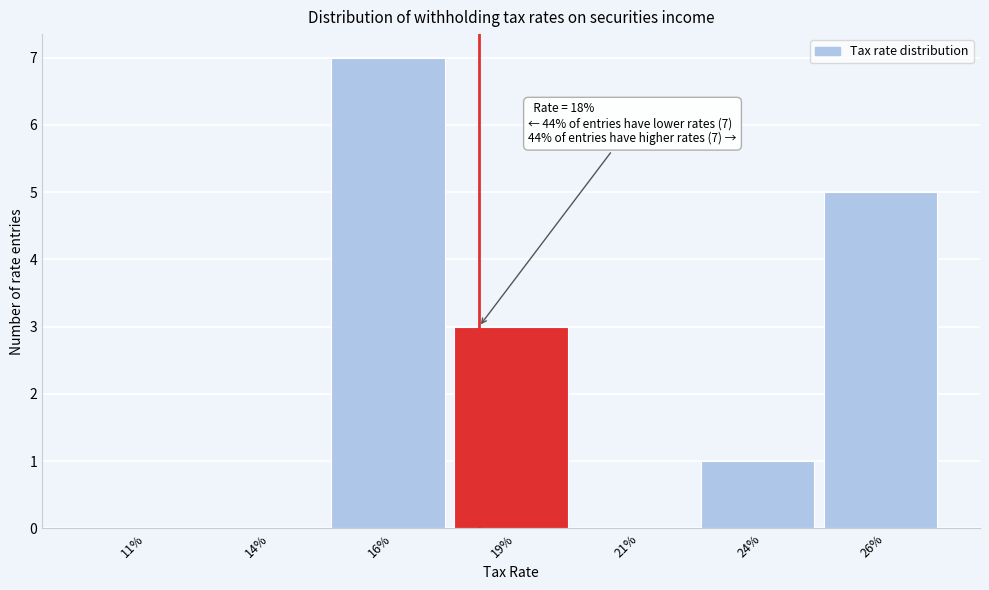

Reading left to right, extract all data points from this chart.

11%=0	14%=0	16%=7	19%=3	21%=0	24%=1	26%=5